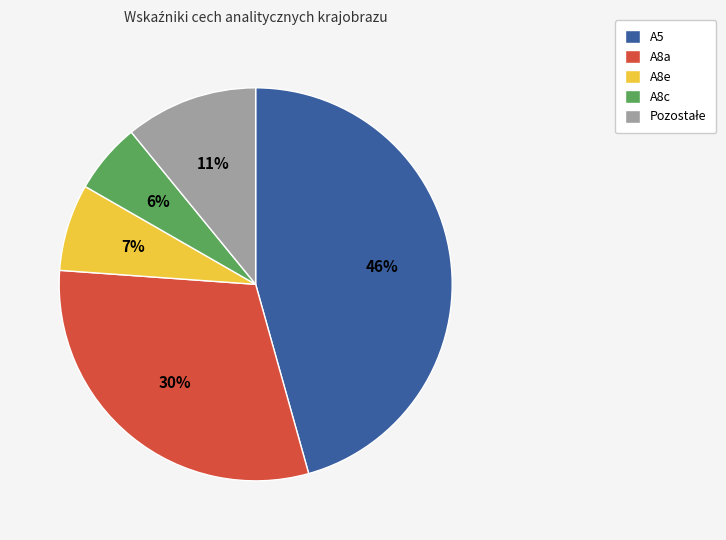

Combined, do A8a and A5 account for over 50%?

Yes